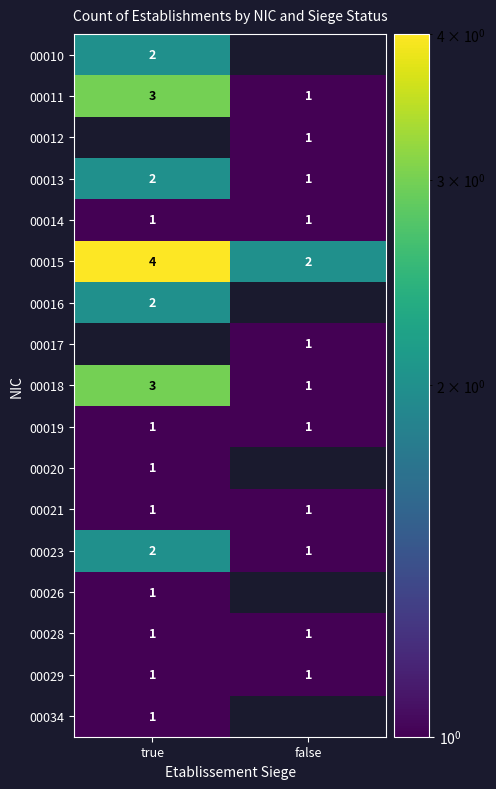

List the labels in order of 00011 value, largest first.

true, false